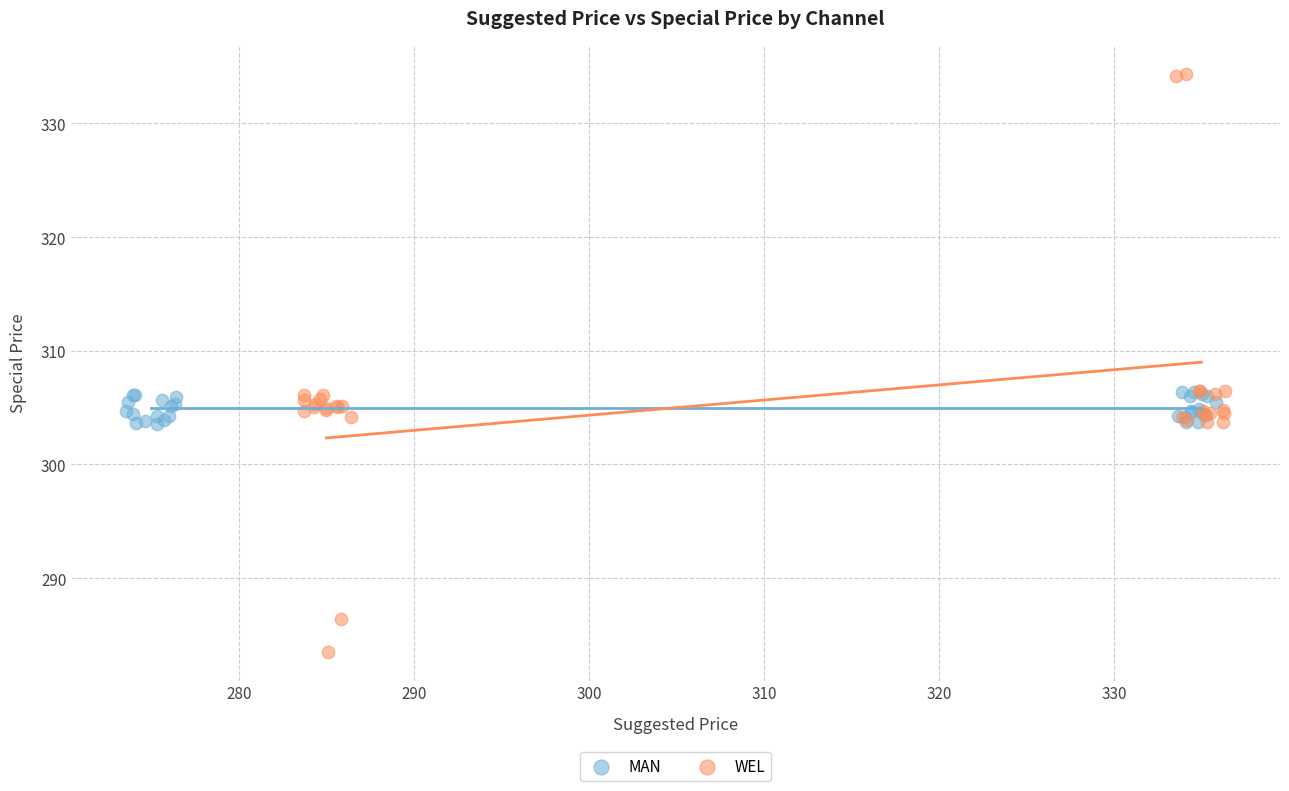

Which series contains the highest Y value?

WEL